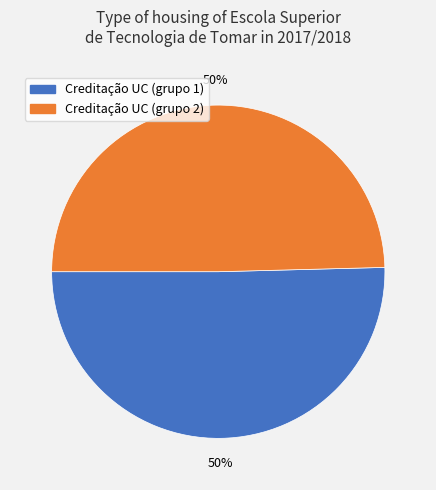

To the nearest percent, what is the average slice percentage?

50%